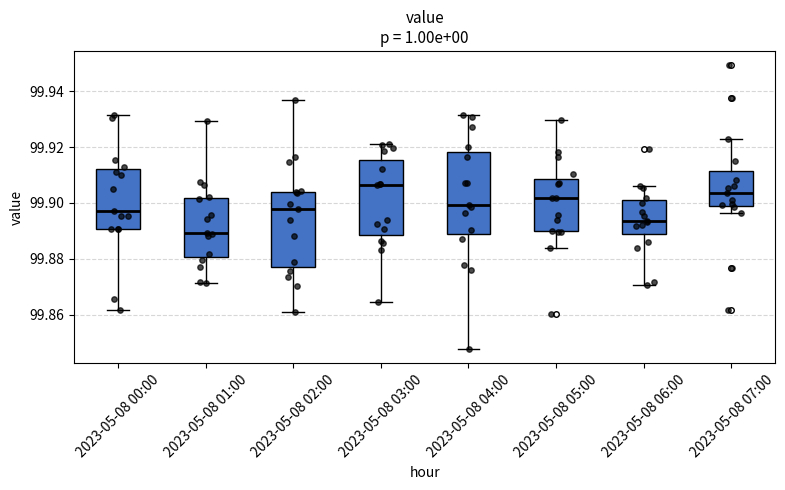

Where is the lower edge of the box for 2023-05-08 05:00 on the y-axis? The values are not printed on the chart, so give them approximately, as read against the axis.

99.890